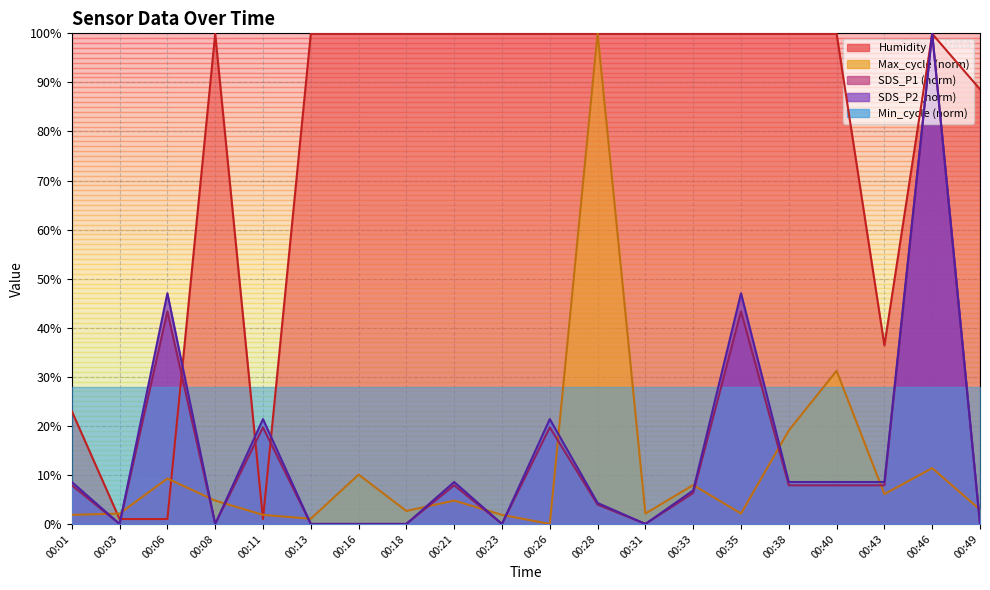

Which series changed the most between 00:28 and 00:46?

SDS_P1